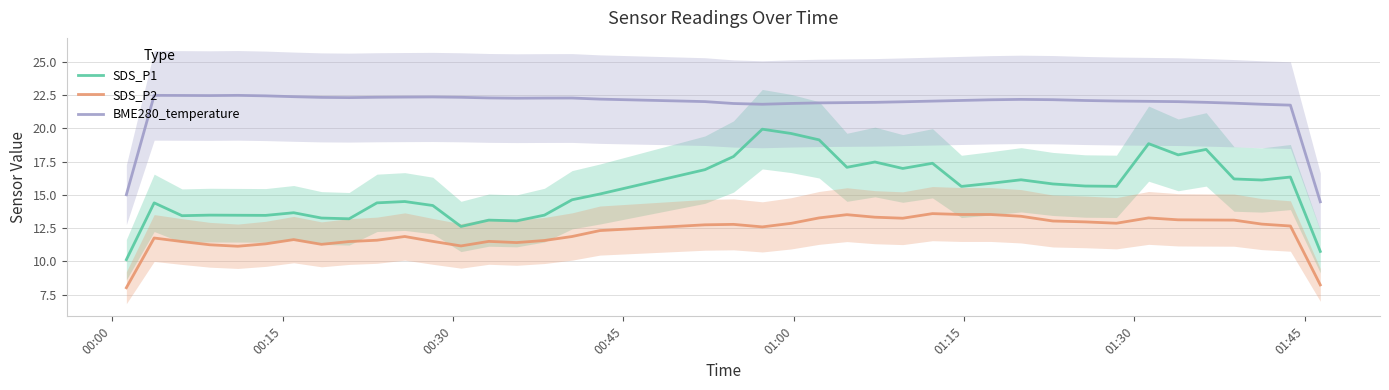

True or false: SDS_P1 and BME280_temperature intersect in this chart.

False